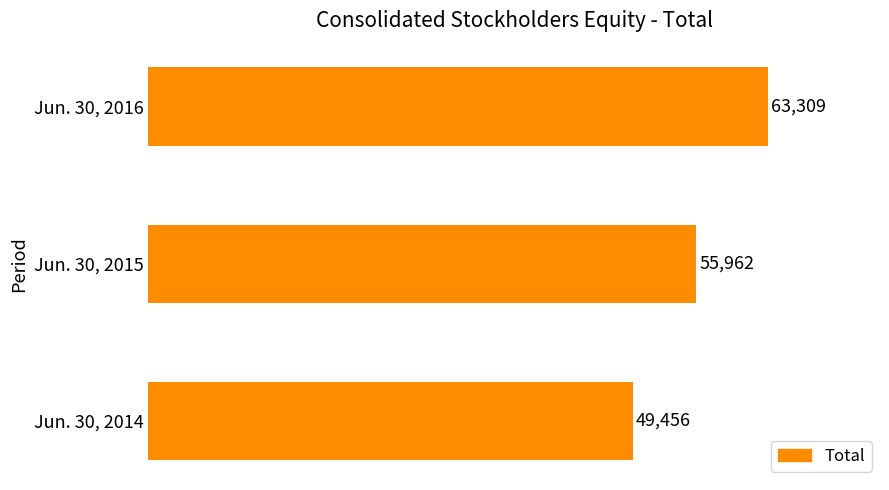

Rank the categories by value from highest to lowest.

Jun. 30, 2016, Jun. 30, 2015, Jun. 30, 2014